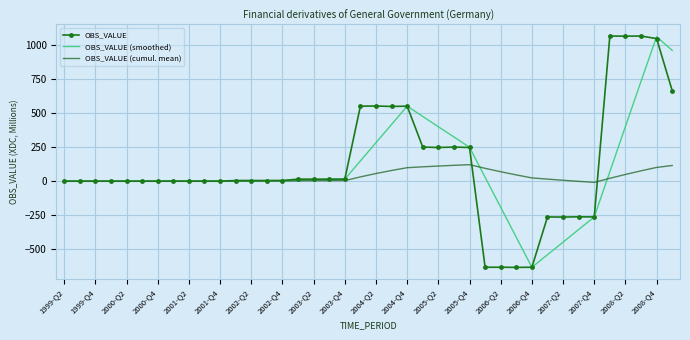

What is the greatest value displayed?

1068.0